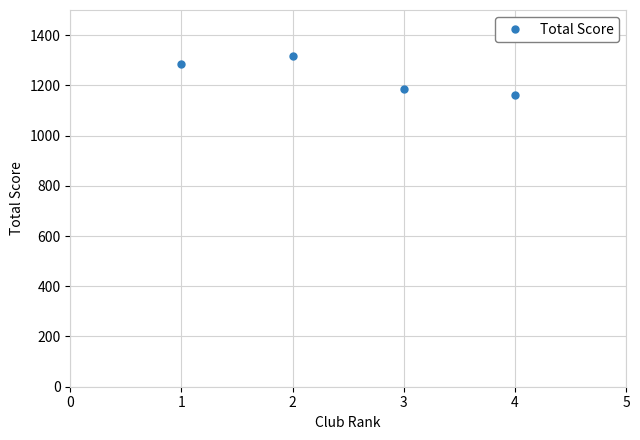

How many points are higher than both their immediate neighbors (excluding endpoints)?

1